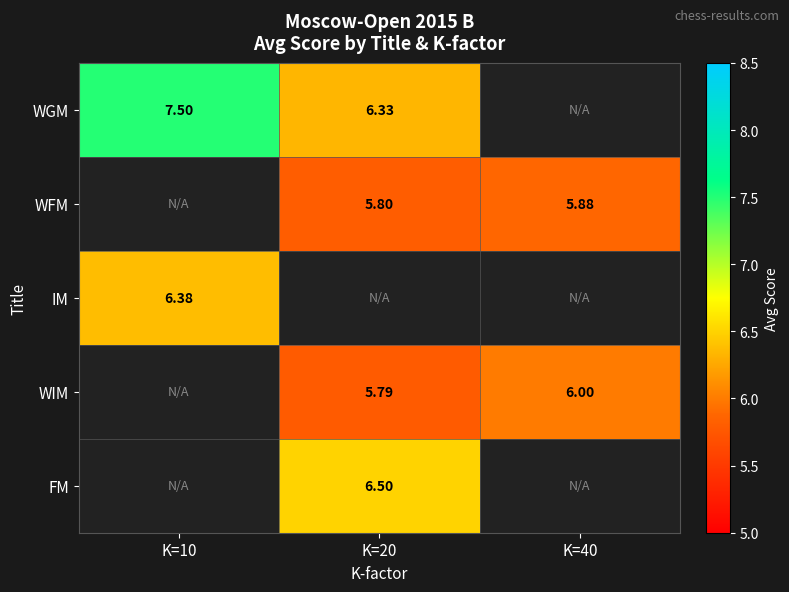

Between K=10 and K=20, which is larger?

K=10